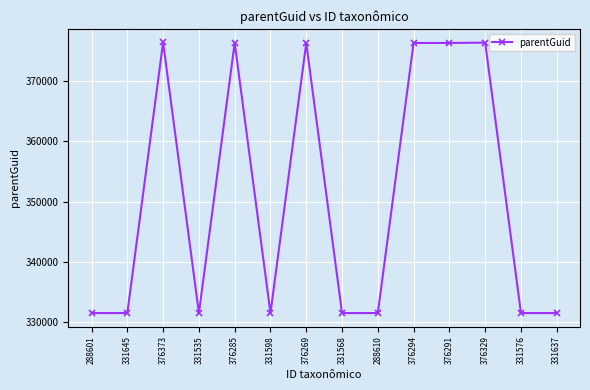

What is the maximum value shown in the chart?

376371